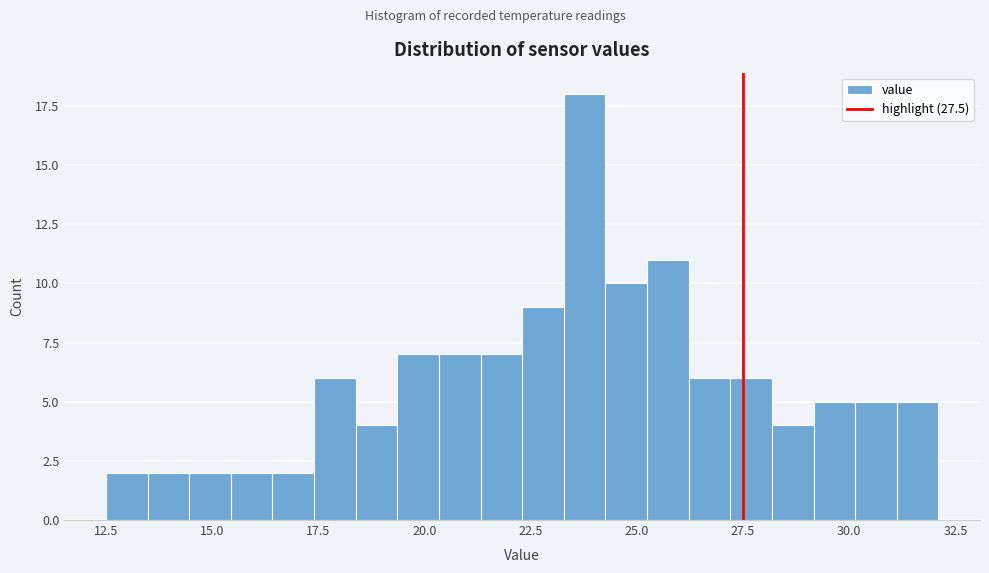

Around what value on the x-axis is the tallest bar? Give the approximate position of its centre, as read against the axis.

24.0